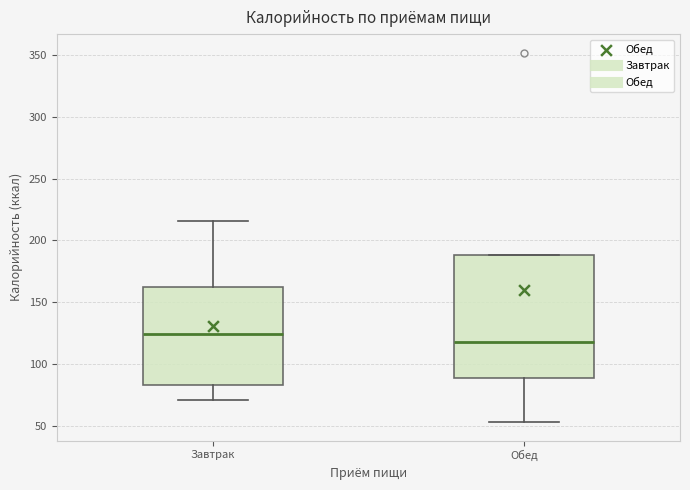

Comparing the boxes themselves (not the whiskers), which one is the tallest?

Обед